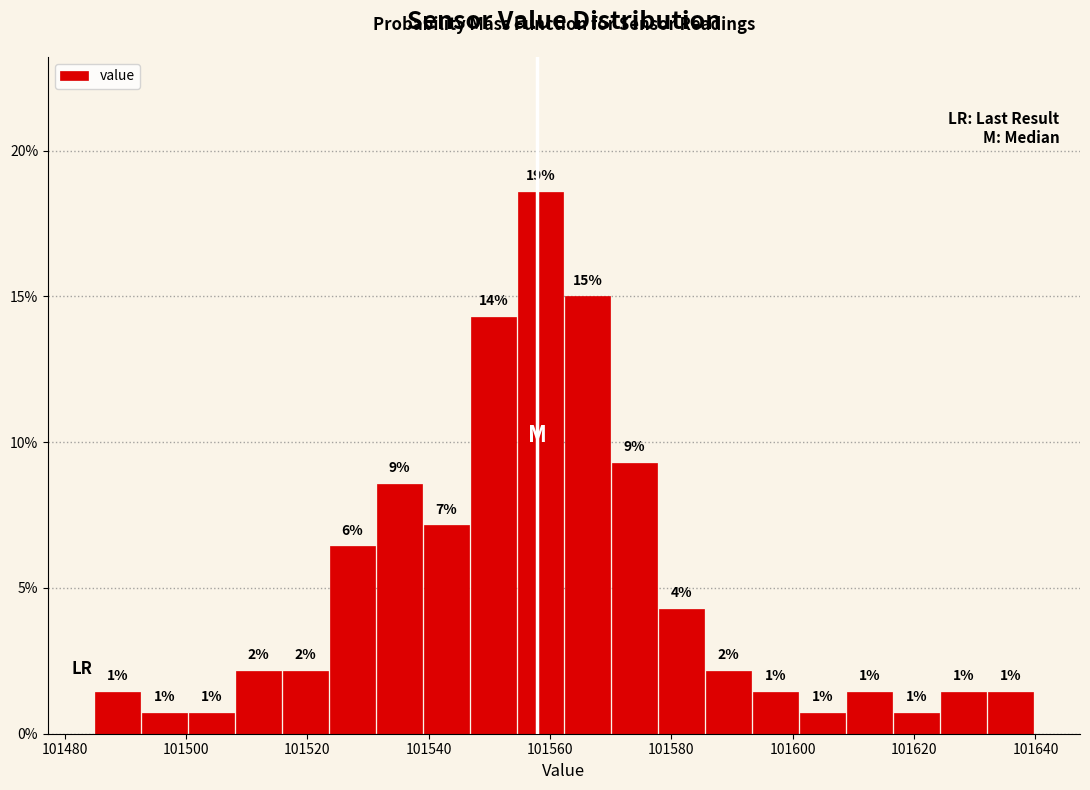

Around what value on the x-axis is the tallest bar? Give the approximate position of its centre, as read against the axis.

101558